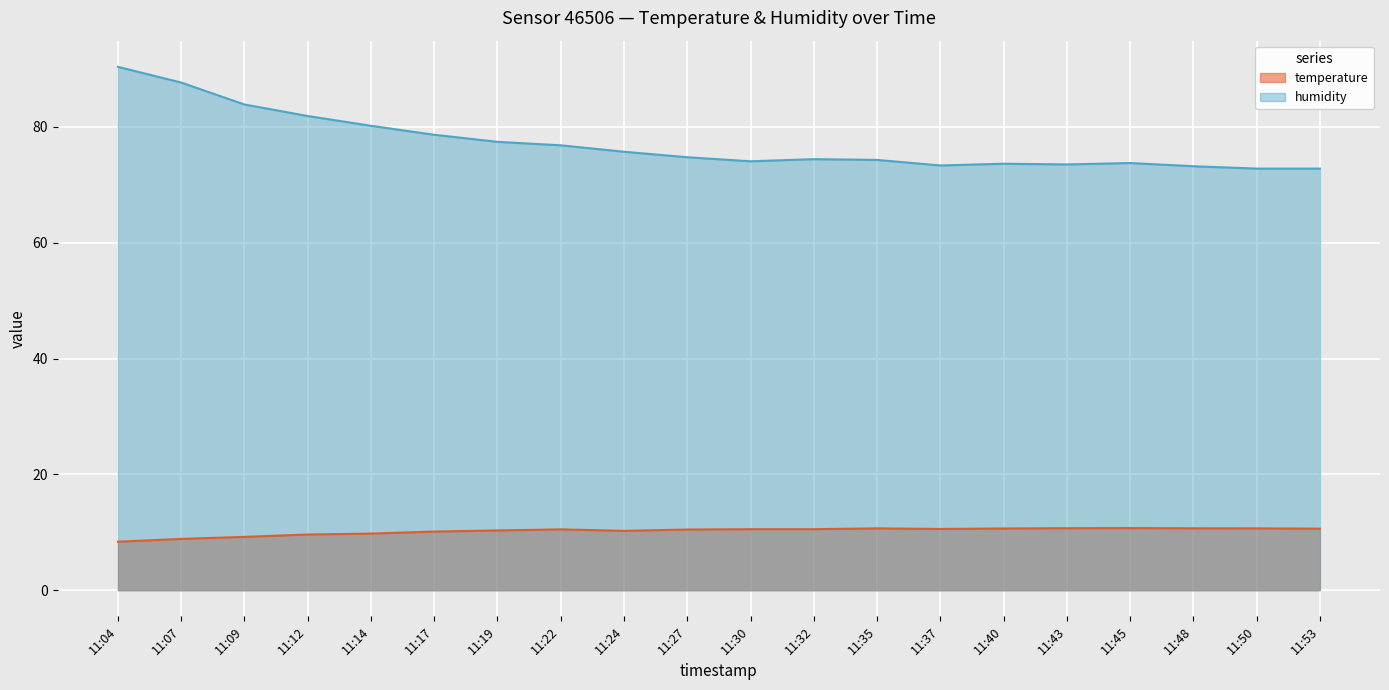

Does the chart display data point markers on the line(s)?

No